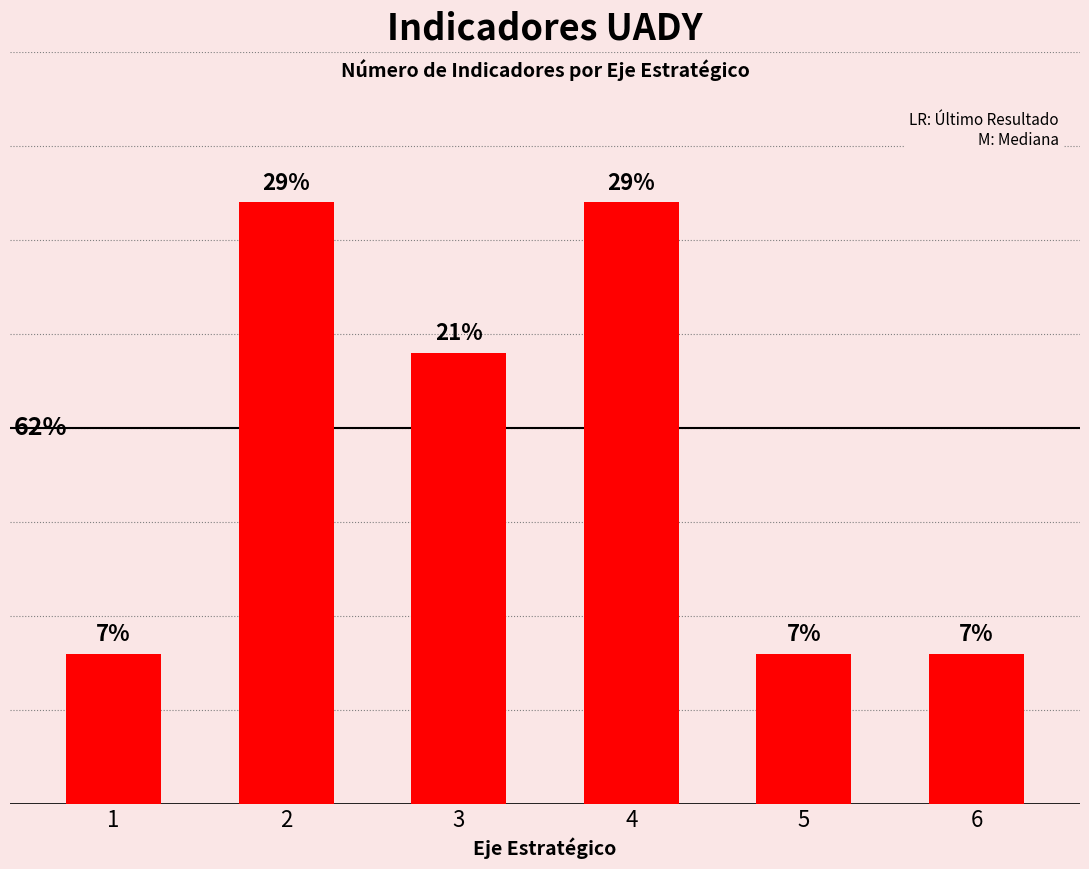

Does the chart contain any negative values?

No